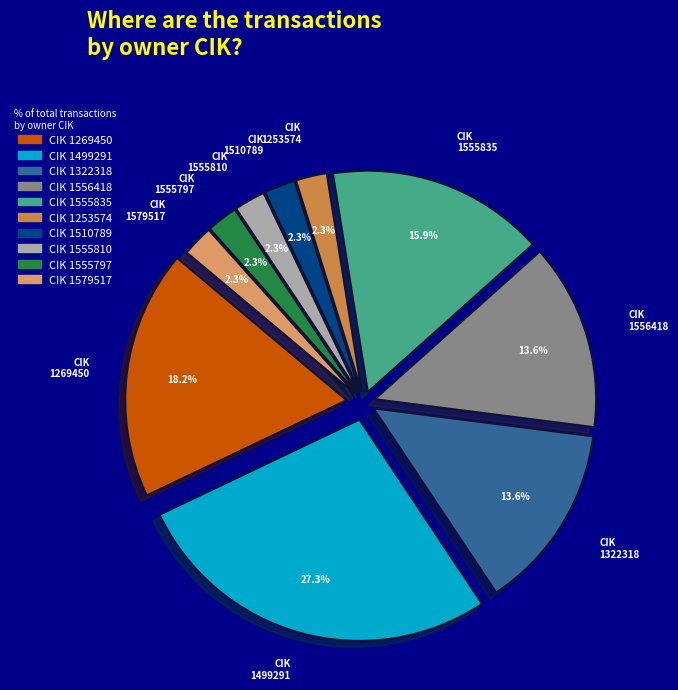

Is it true that 1555835 is 5% of the pie?

False